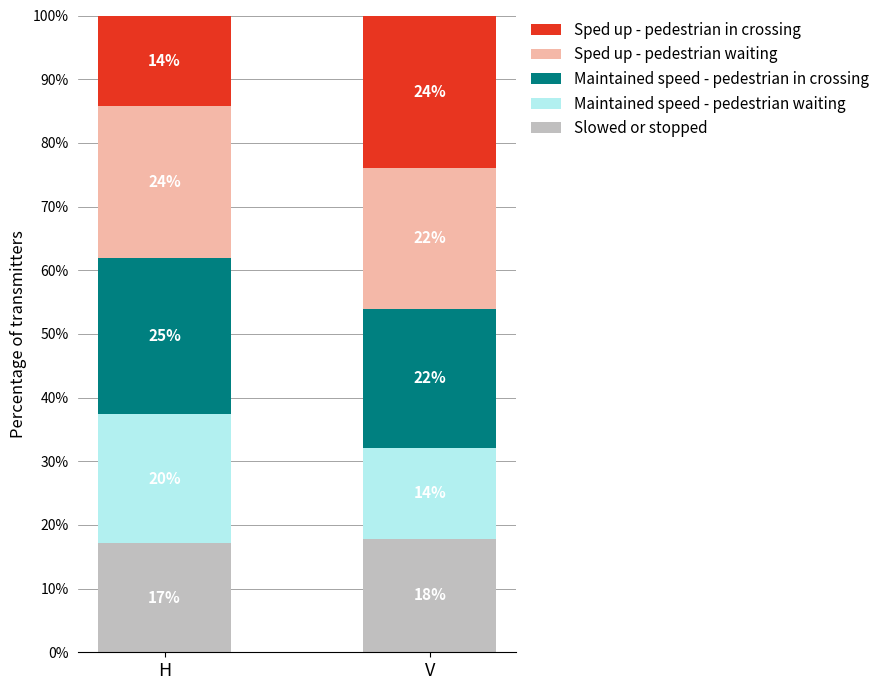

What are all the series names shown in the legend?

Sped up - pedestrian in crossing, Sped up - pedestrian waiting, Maintained speed - pedestrian in crossing, Maintained speed - pedestrian waiting, Slowed or stopped